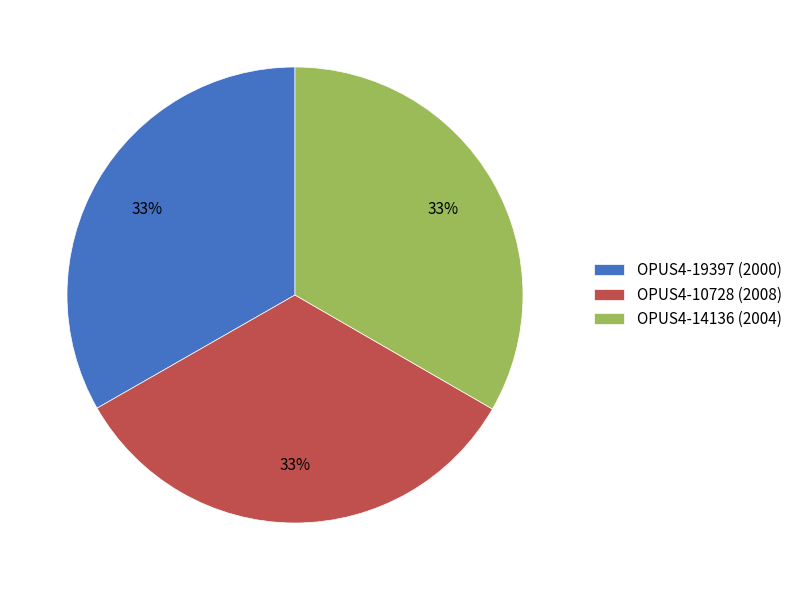

How many slices are in this pie chart?

3